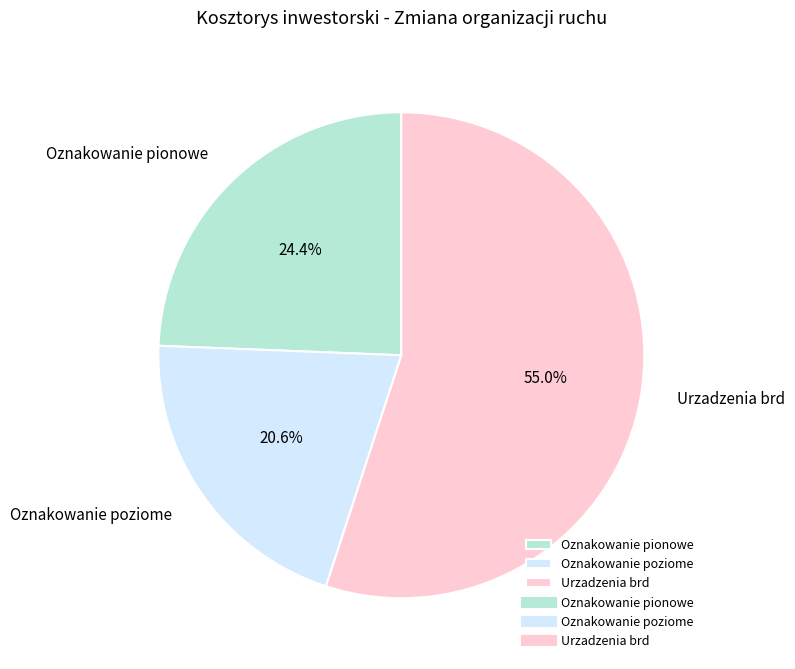

Is it true that Urzadzenia brd is 55% of the pie?

True